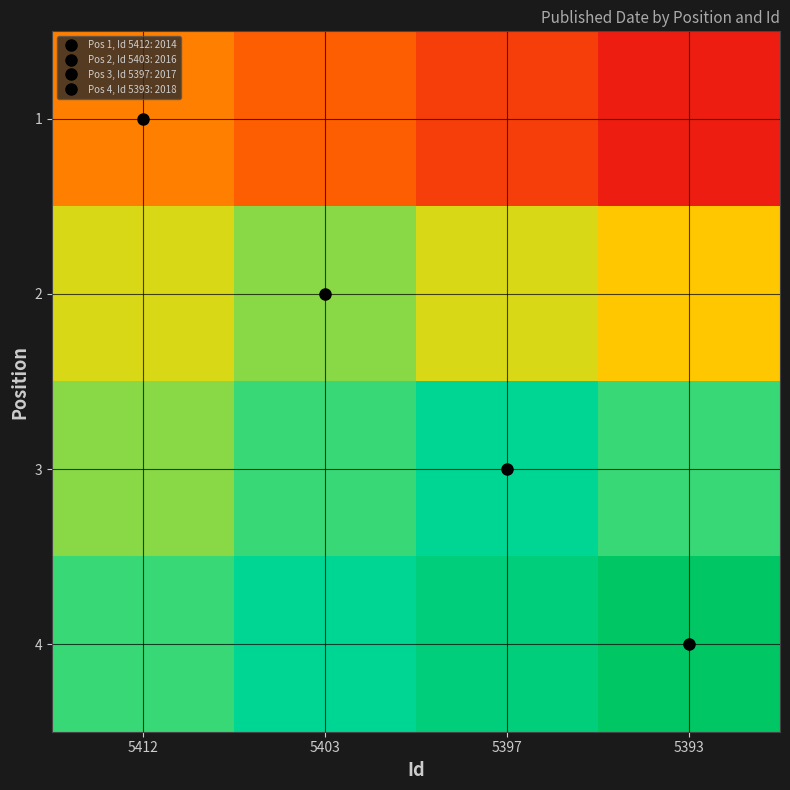

Reading left to right, what are all the values shown in this chart?

1: 5412=2014.0	5403=2013.5	5397=2013.0	5393=2012.5
2: 5412=2015.5	5403=2016.0	5397=2015.5	5393=2015.0
3: 5412=2016.0	5403=2016.5	5397=2017.0	5393=2016.5
4: 5412=2016.5	5403=2017.0	5397=2017.5	5393=2018.0